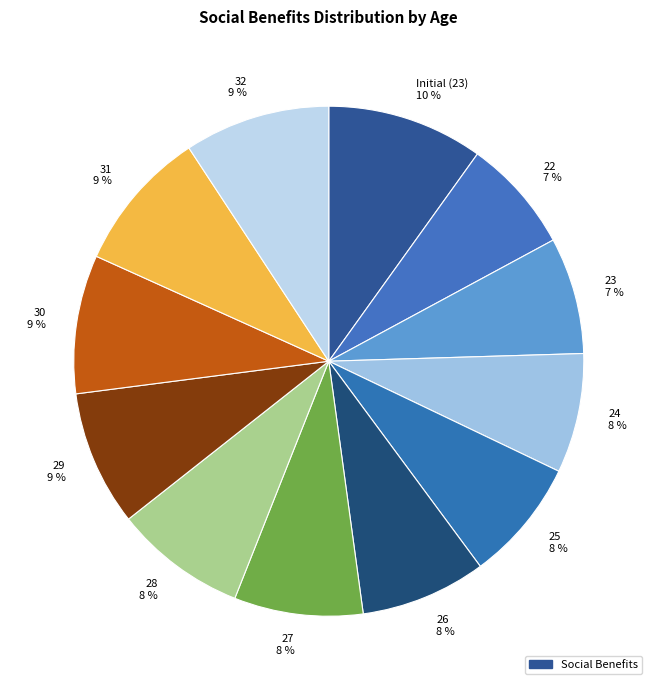

Combined, do Initial (23) 10 % and 27 8 % account for over 50%?

No